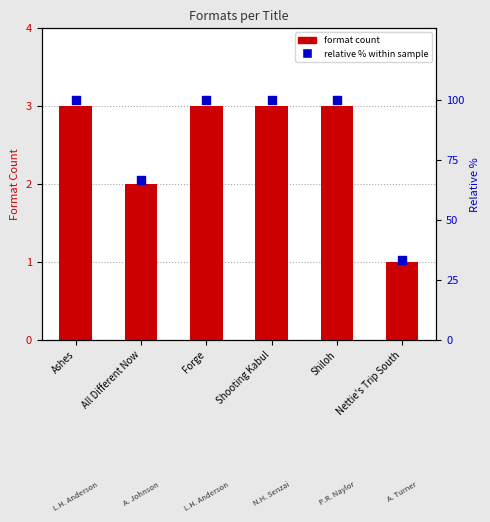

What are all the series names shown in the legend?

Format Count, Relative %